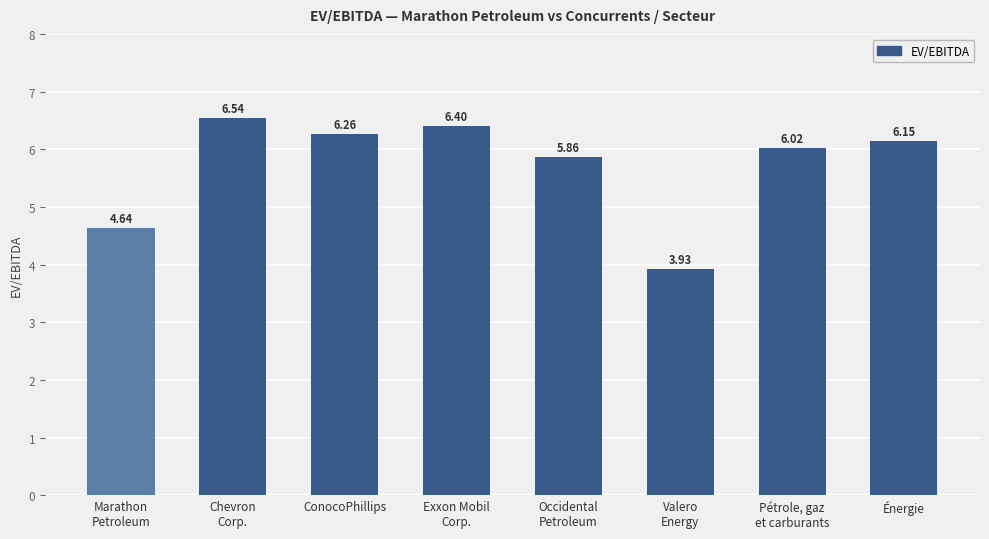

What is the difference between the second highest and second lowest values?

1.8